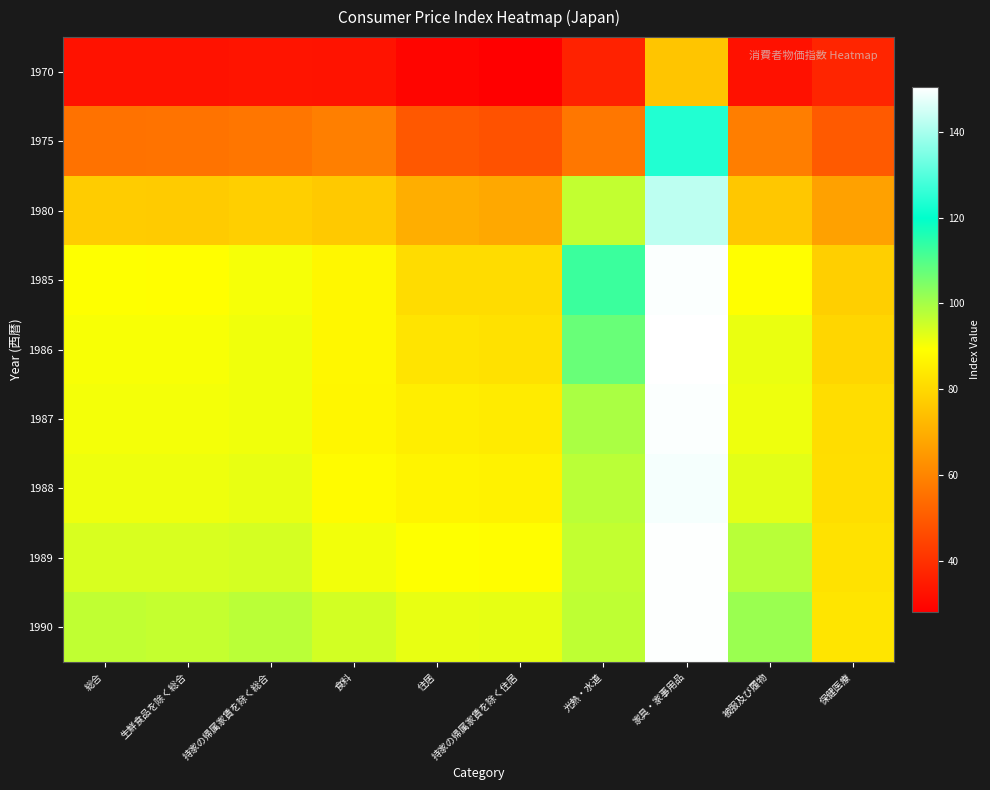

Between 食料 and 家具・家事用品, which is larger?

家具・家事用品